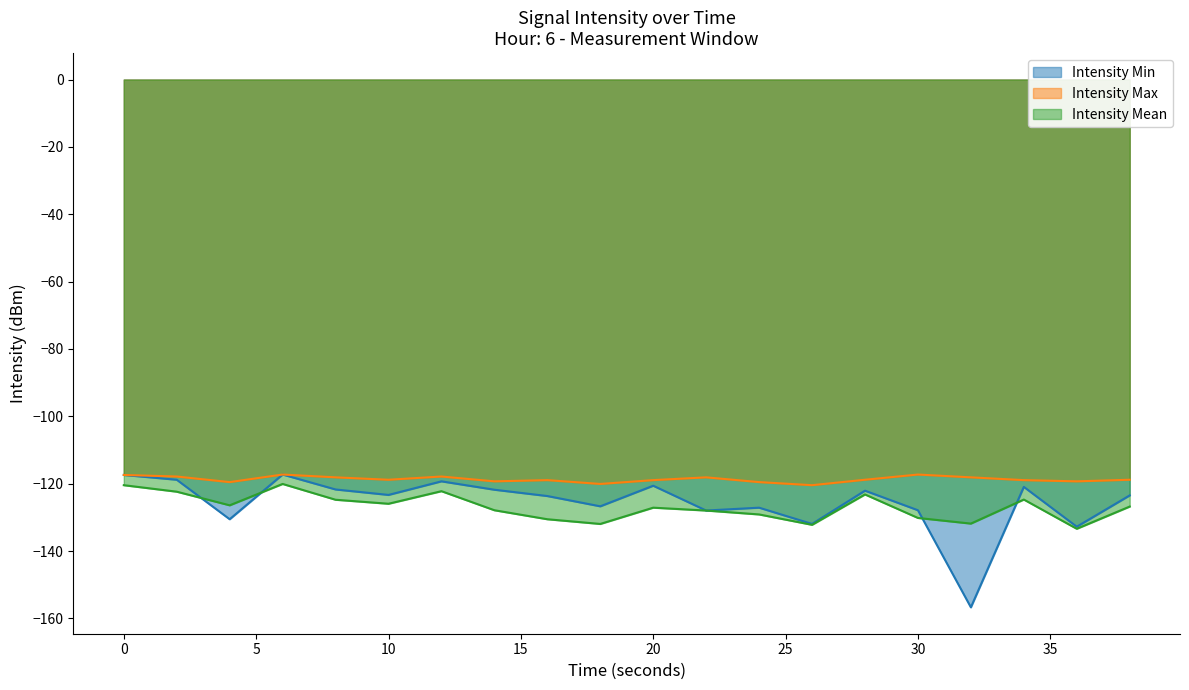

True or false: intensity_mean and intensity_max cross at least once.

False